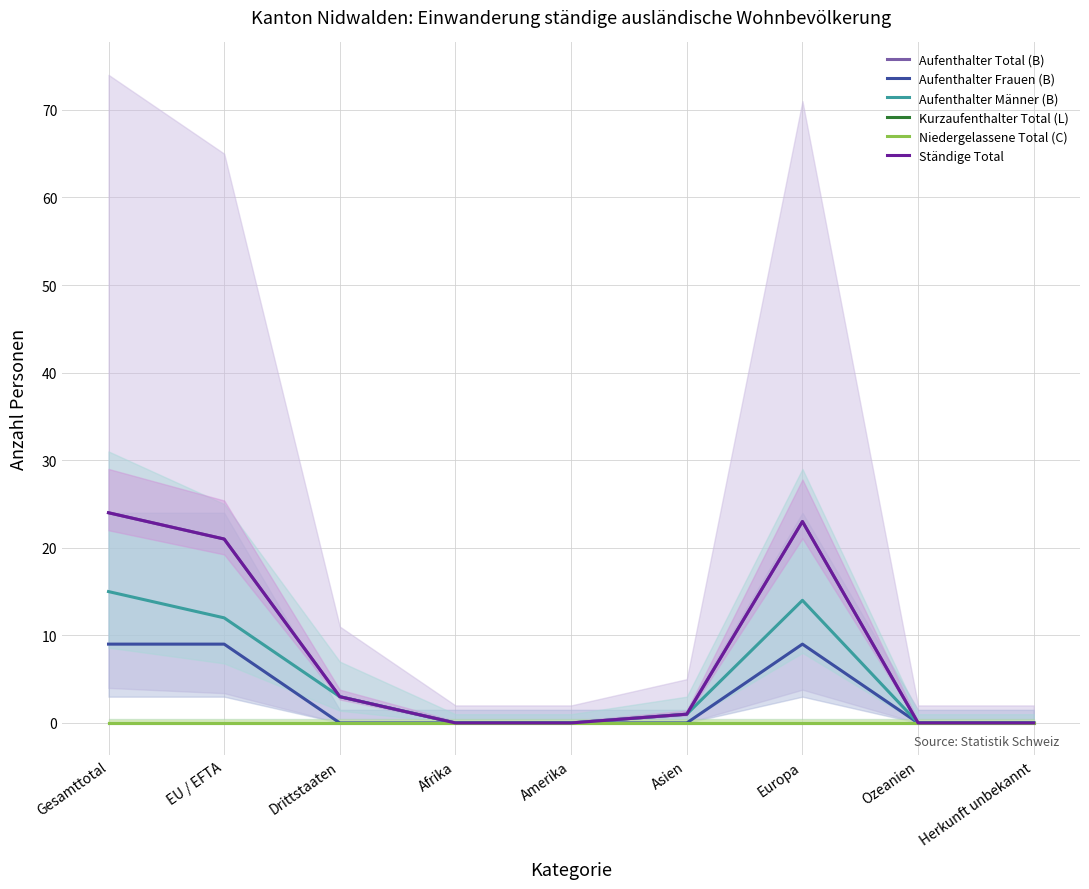

At which label does Aufenthalter Frauen (B) reach its minimum?

Drittstaaten